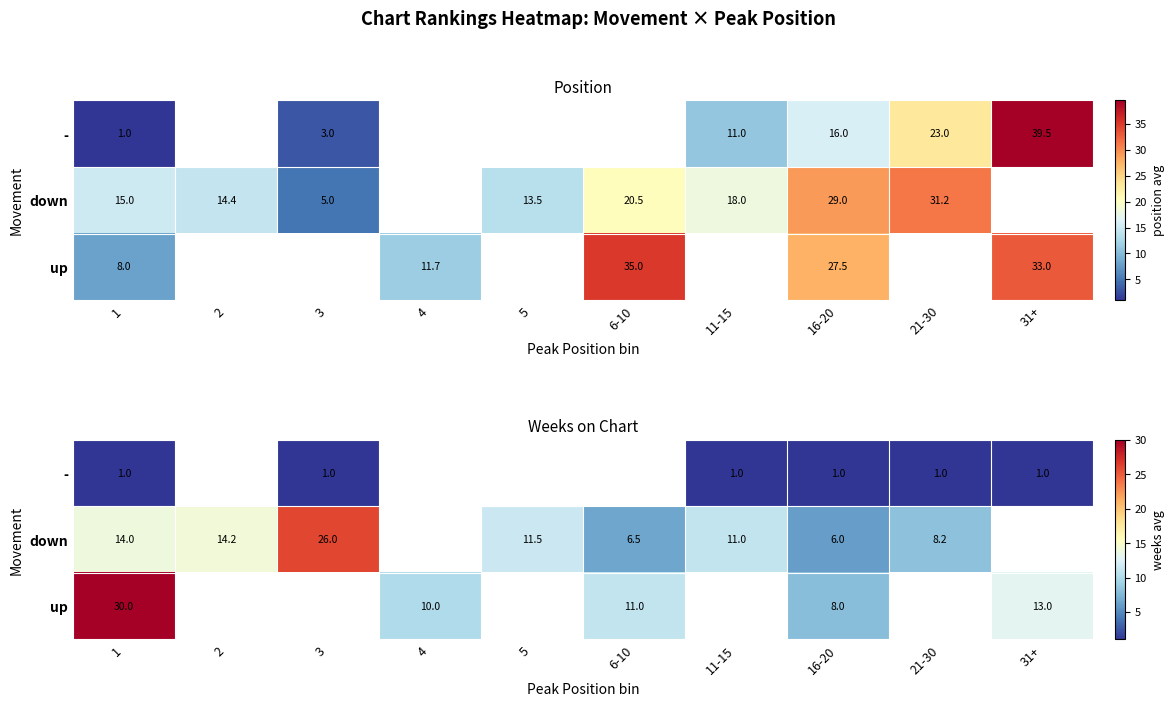

List the series in order of their peak value, highest first.

up, down, -